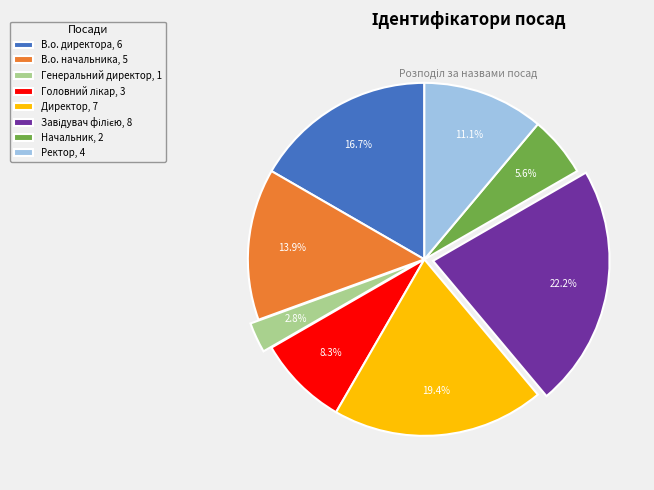

To the nearest percent, what is the average slice percentage?

12%